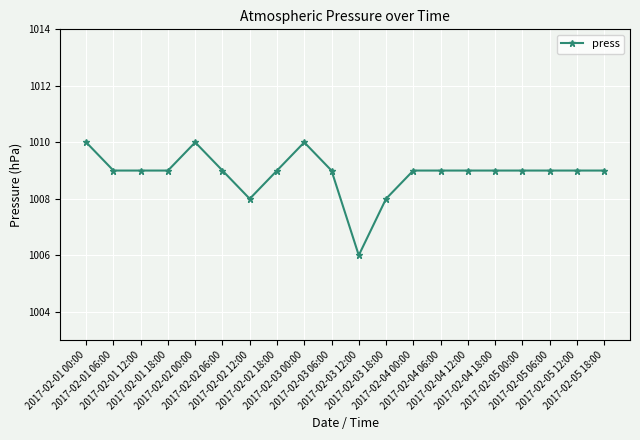

What is the sum of the values at 2017-02-05 12:00 and 2017-02-01 18:00?

2018